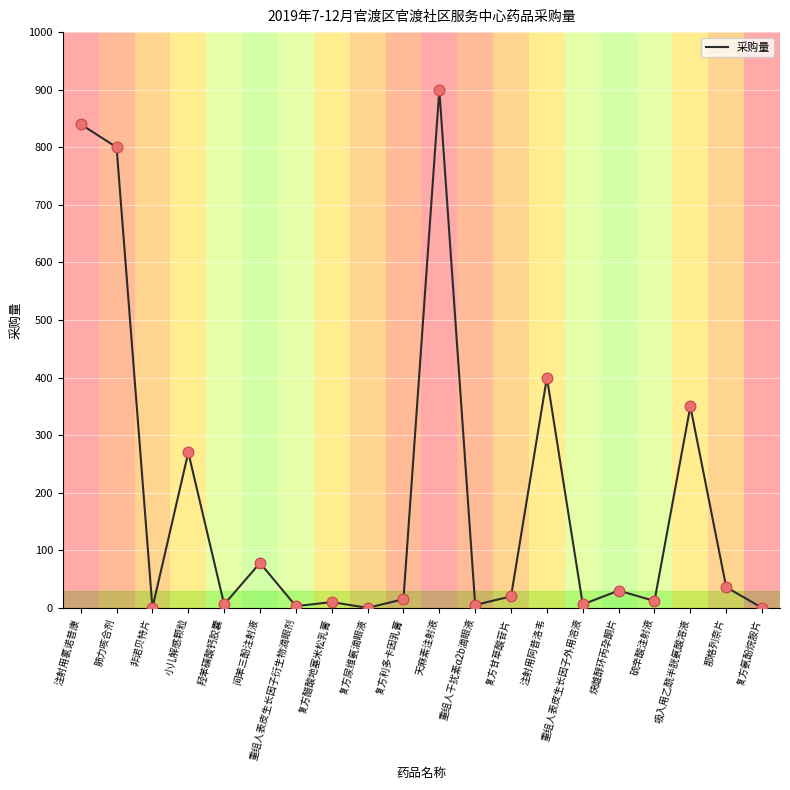

What is the ratio of the value at 肺力咳合剂 to the value at 硫辛酸注射液?

66.7